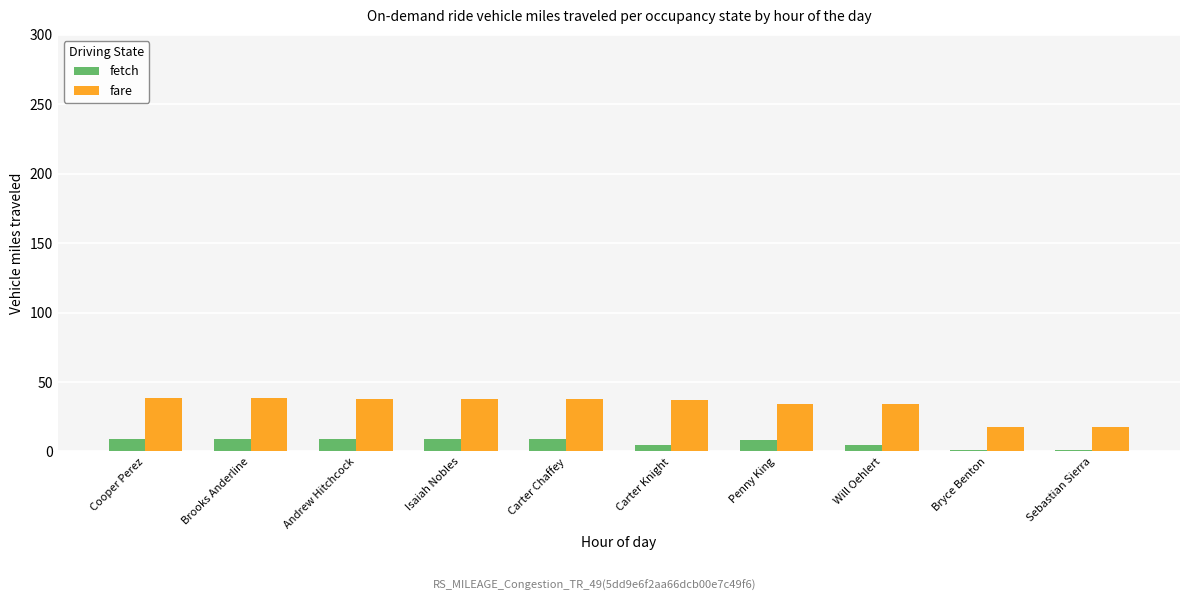

Count the fetch values in the range 5 to 9.

8